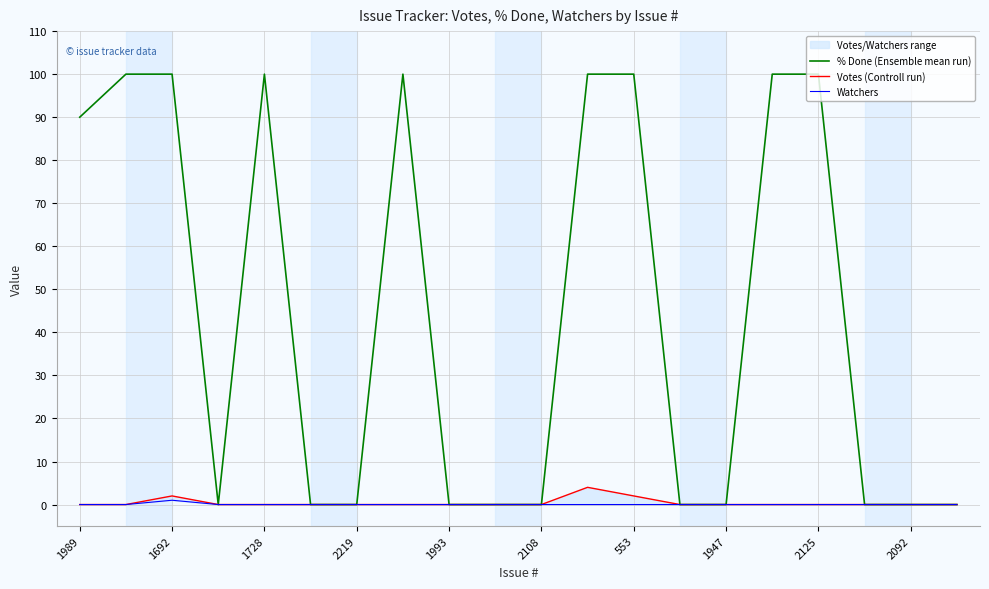

Which series has the largest range (max minus min)?

% Done (Ensemble mean run)